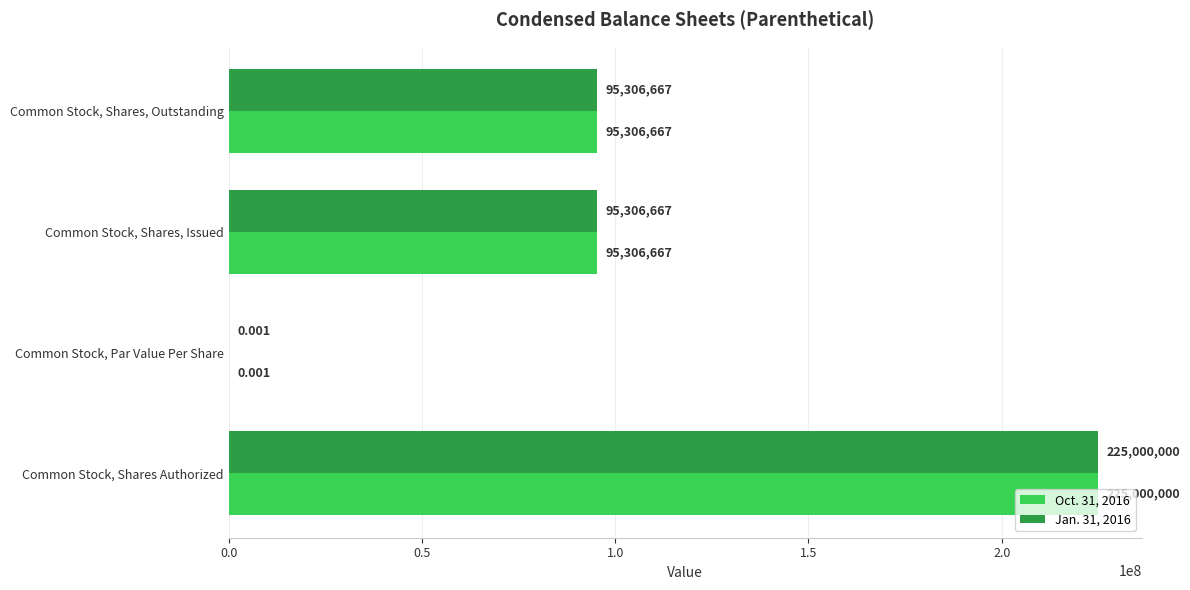

At which category is the sum across all series the highest?

Common Stock, Shares Authorized